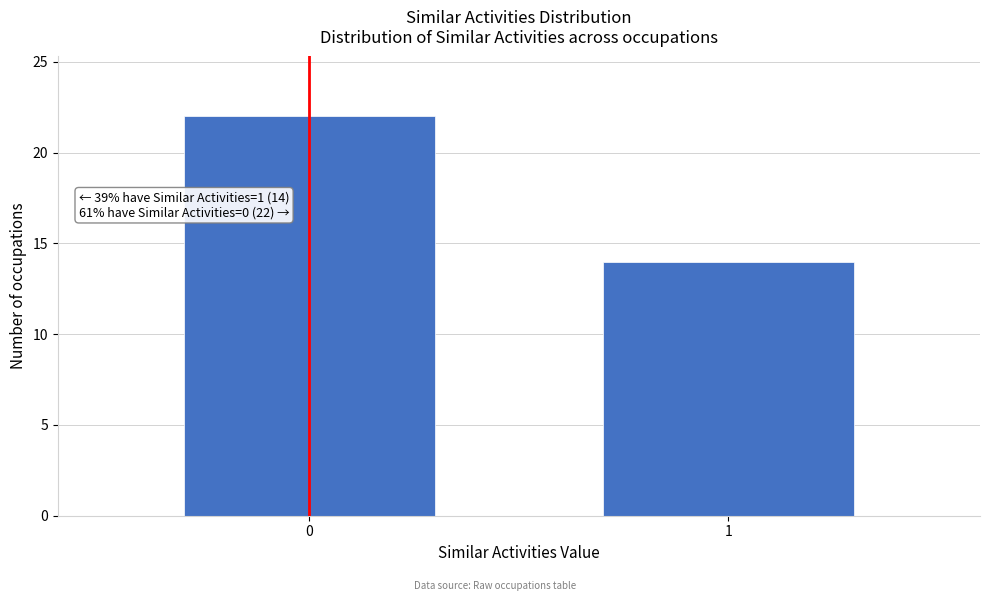

Reading right to left, transcribe all the data shown in this chart.

14	22